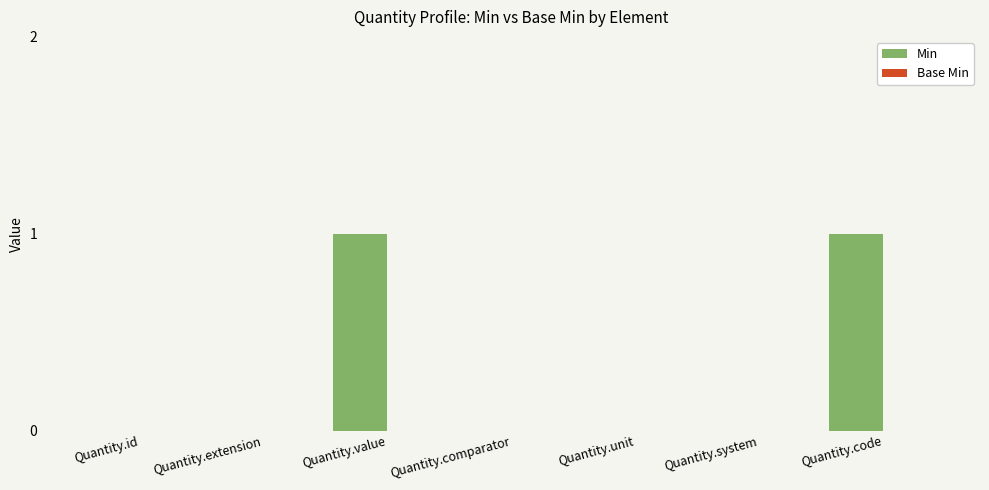

What is the change in value from Quantity.system to Quantity.code?

+1